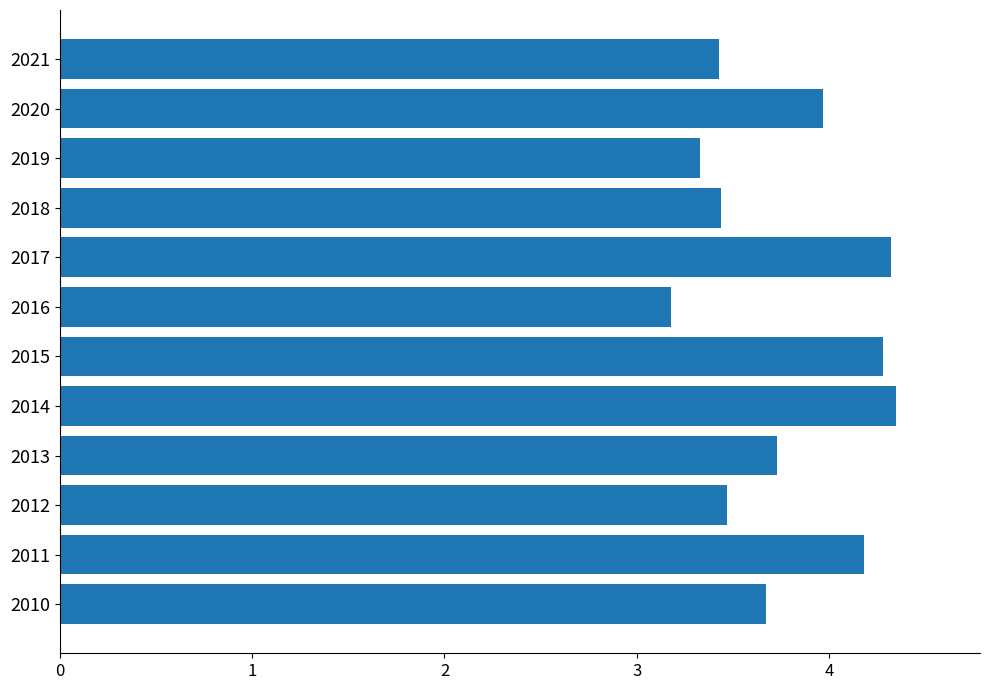

What is the difference between the second highest and second lowest values?

1.0